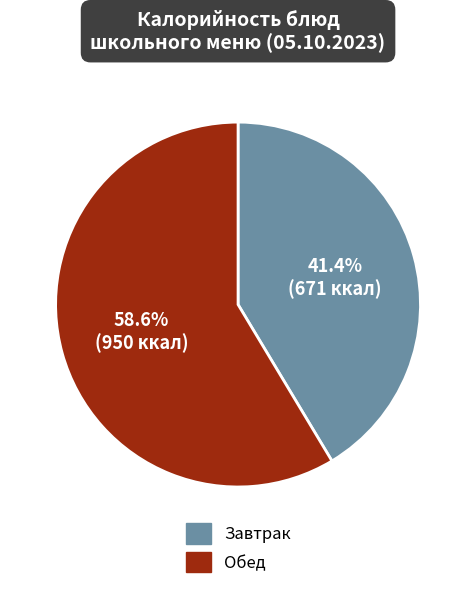

Rank the categories by value from lowest to highest.

Завтрак, Обед